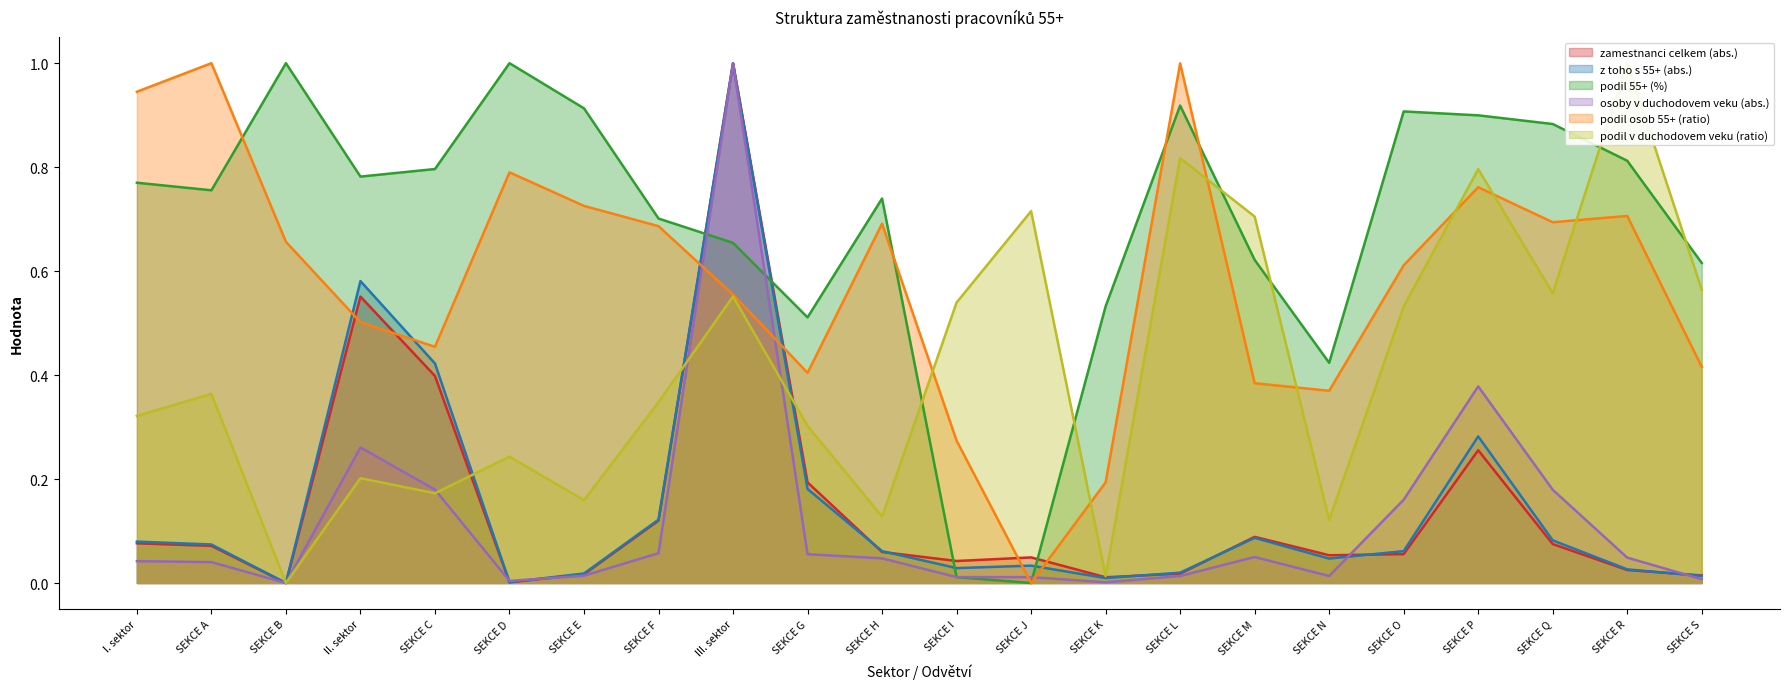

How many times do zamestnanci celkem (abs.) and podil 55+ (%) cross each other?

4